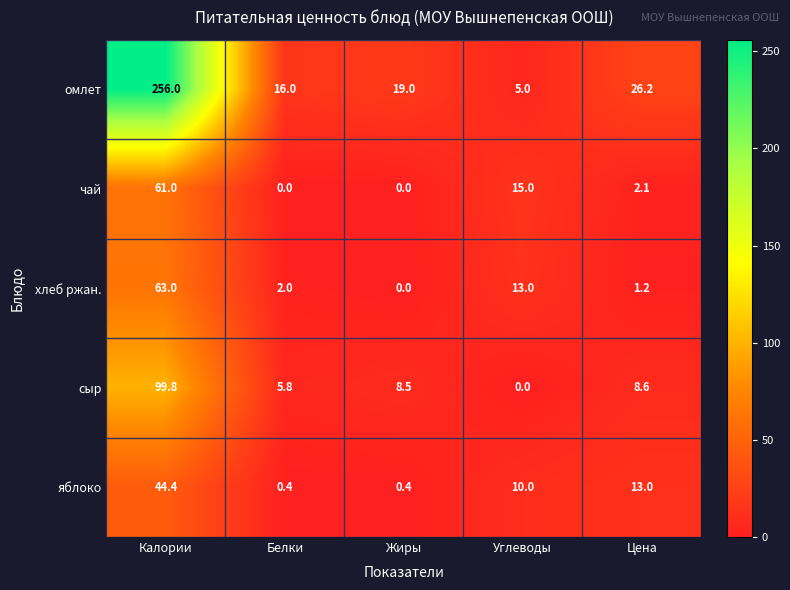

What is the average value of the яблоко series?

13.6